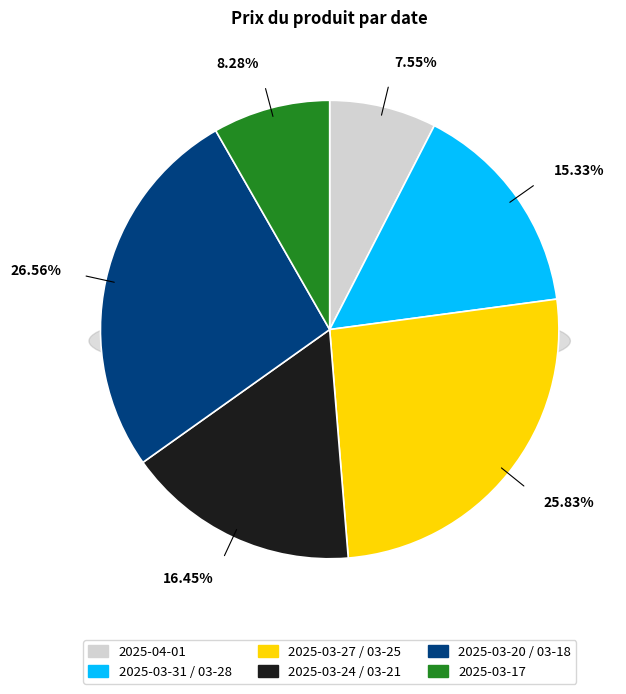

Is there a majority slice in this chart?

No